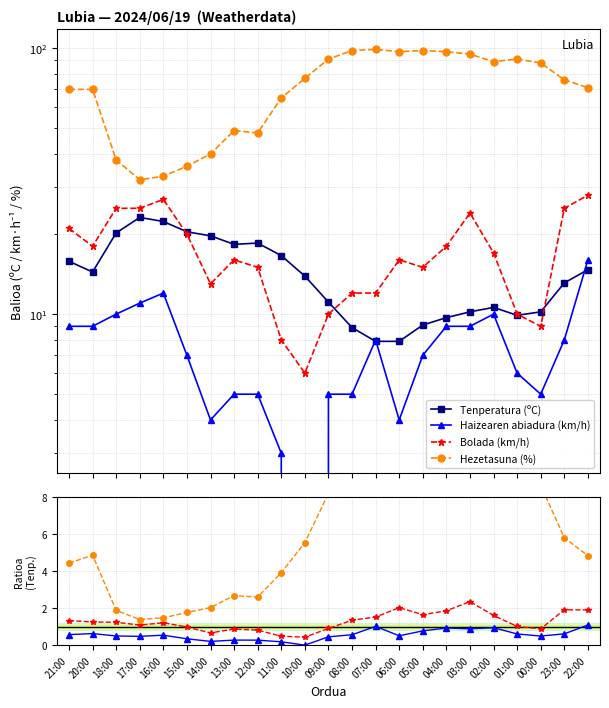

True or false: Tenperatura (ºC) has more than 1 points higher than both neighbors.

True